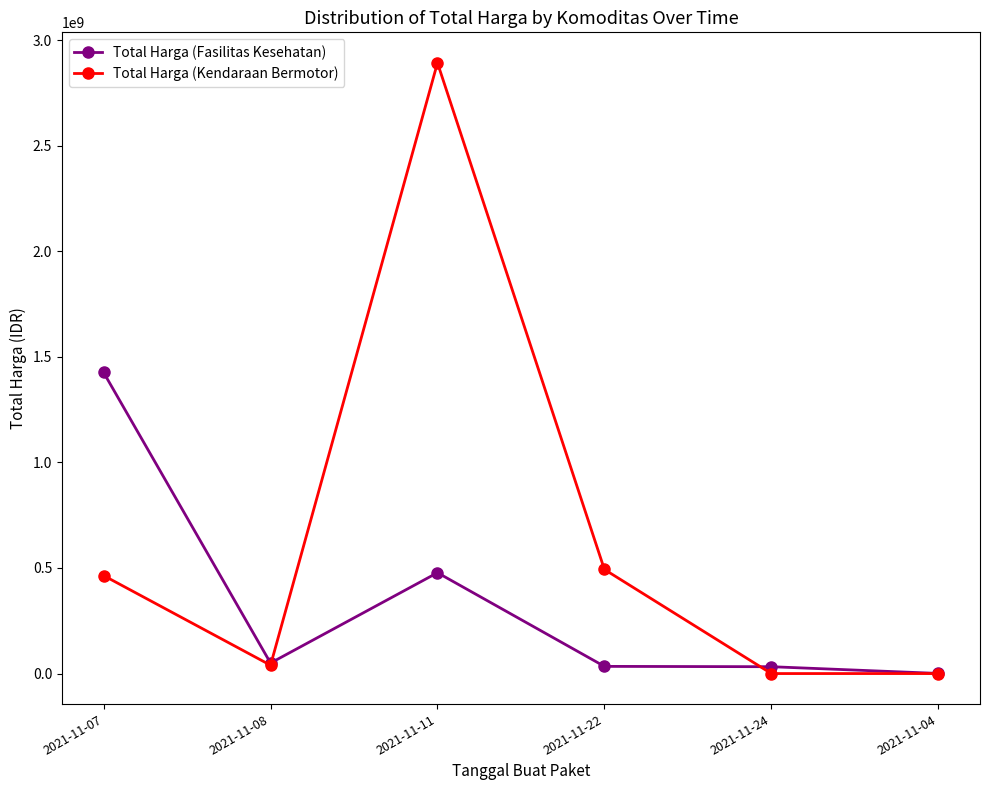

Rank the series by their average value, from highest to lowest.

Total Harga (Kendaraan Bermotor), Total Harga (Fasilitas Kesehatan)